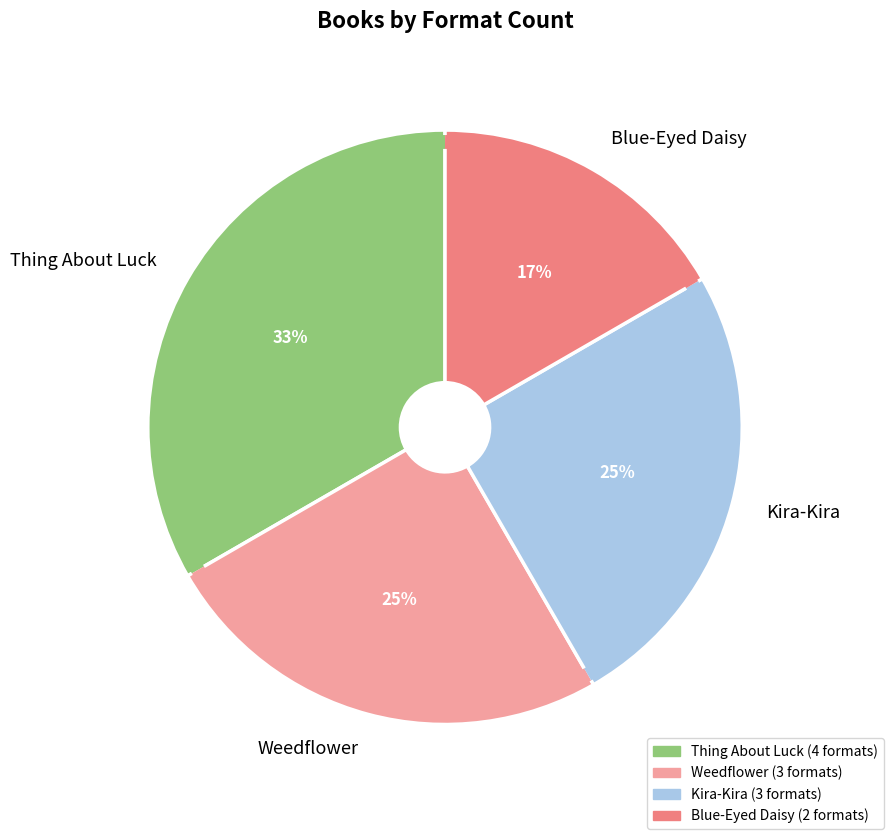

Do Weedflower and Thing About Luck together represent more than half of the pie?

Yes